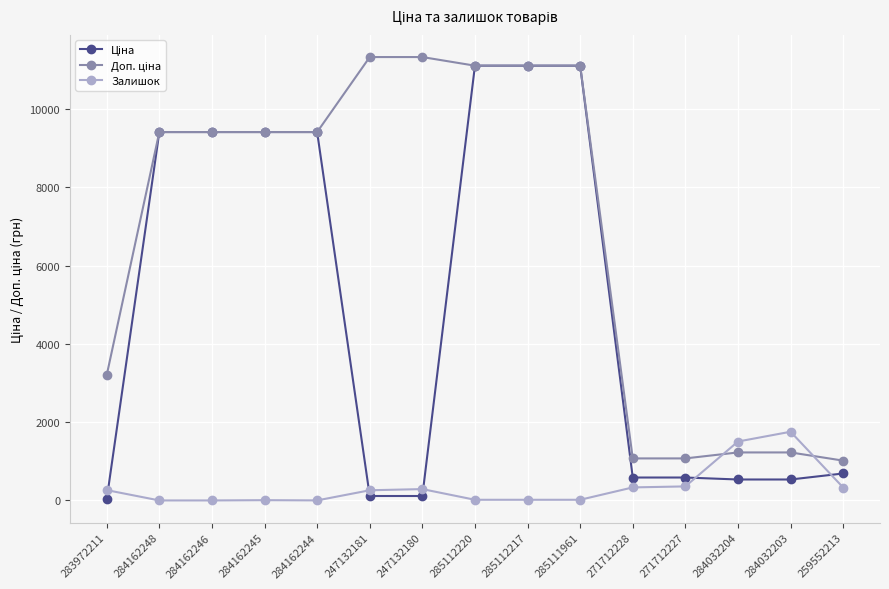

The Залишок series shows 0.0 at 284162246. True or false?

True